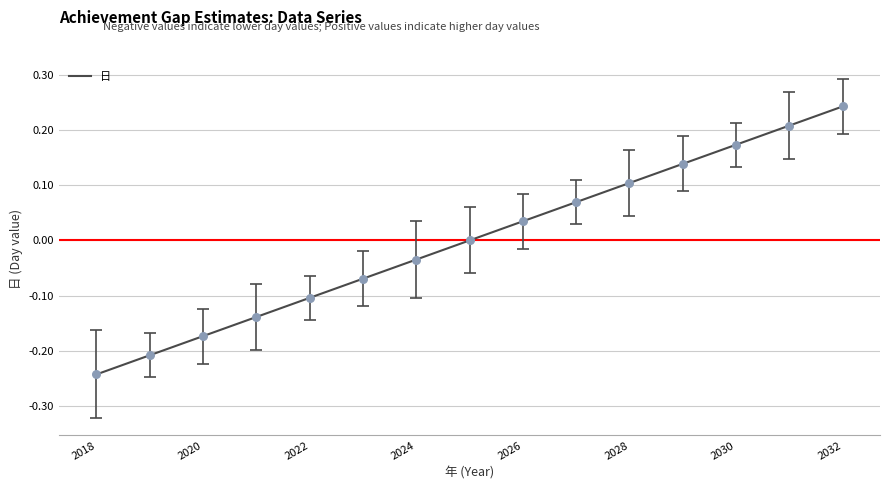

What is the difference between the maximum and minimum values?

0.5